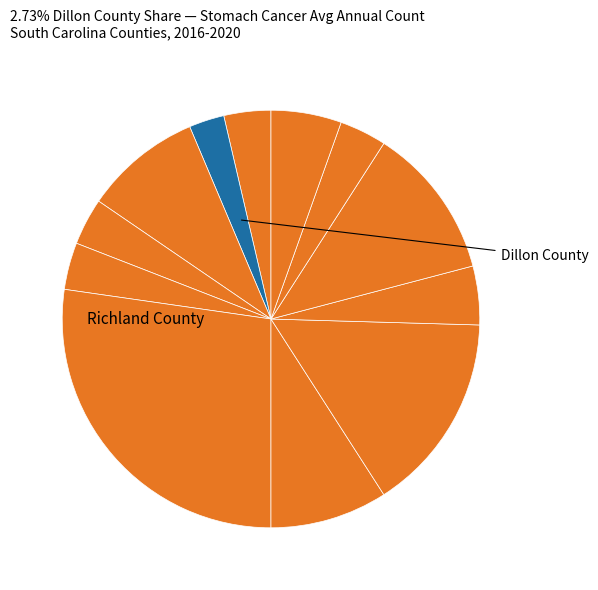

Which slice is the largest?

Richland County